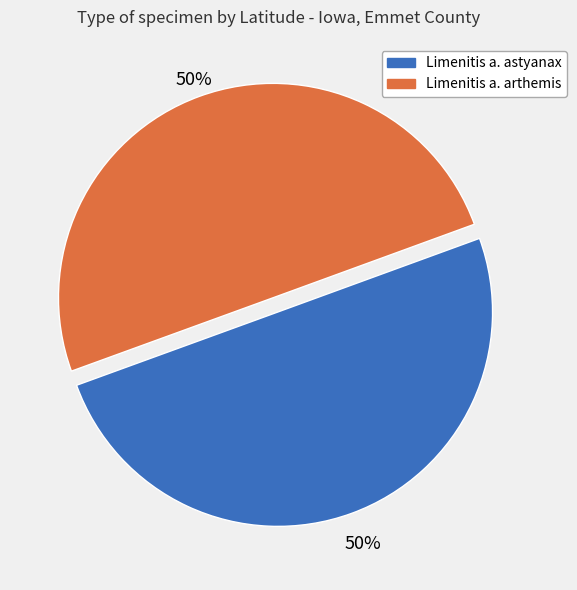

To the nearest percent, what is the average slice percentage?

50%